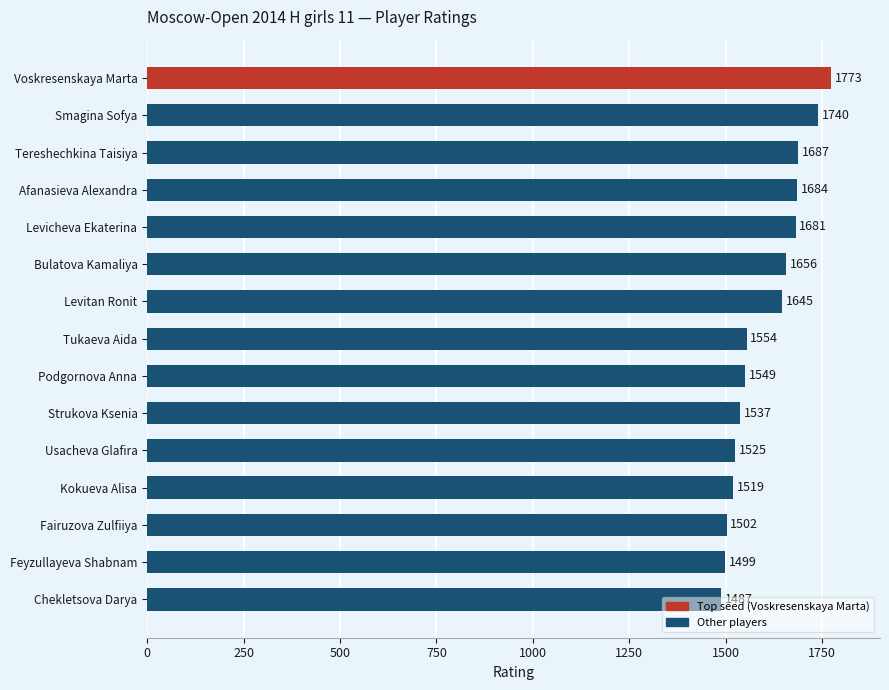

True or false: the data shows 2099 at Strukova Ksenia.

False